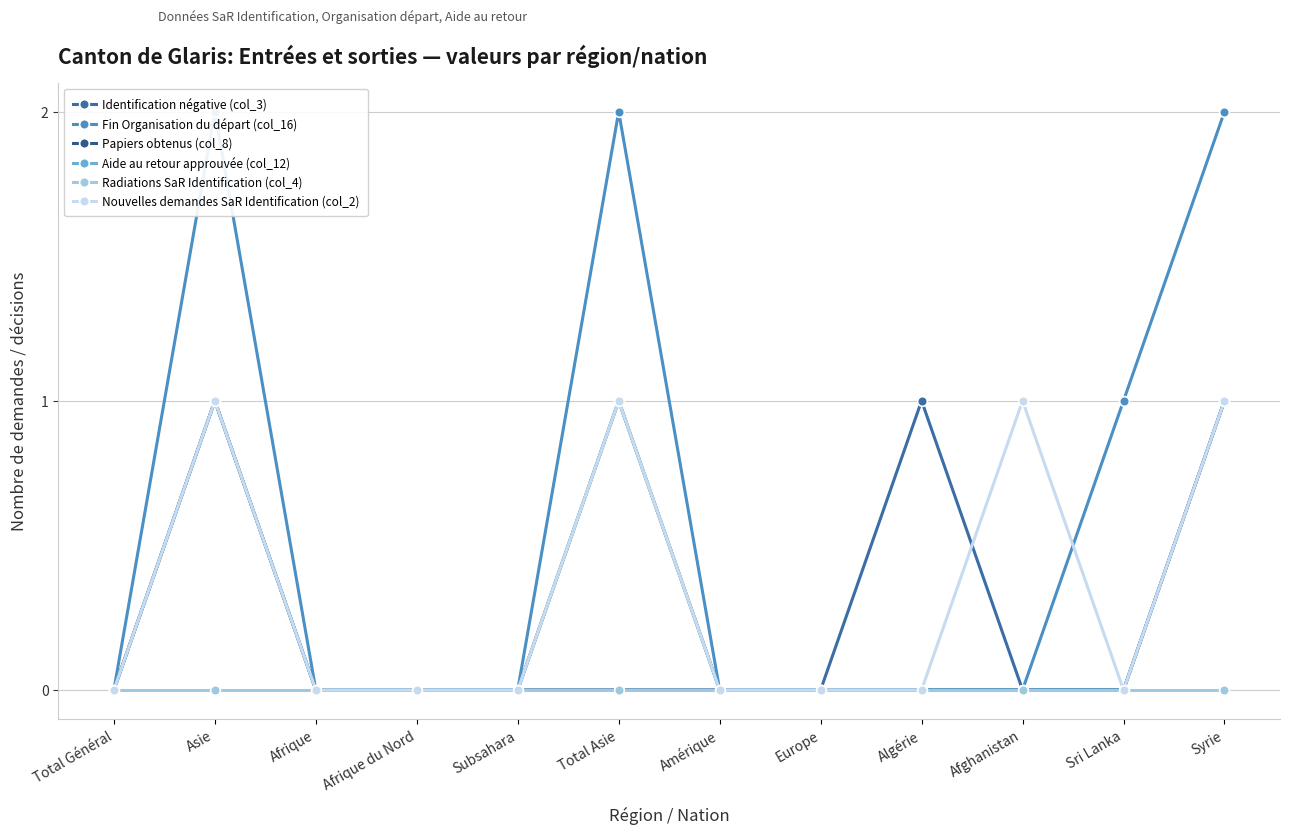

Count the Nouvelles demandes SaR Identification (col_2) values in the range 0 to 1.

12